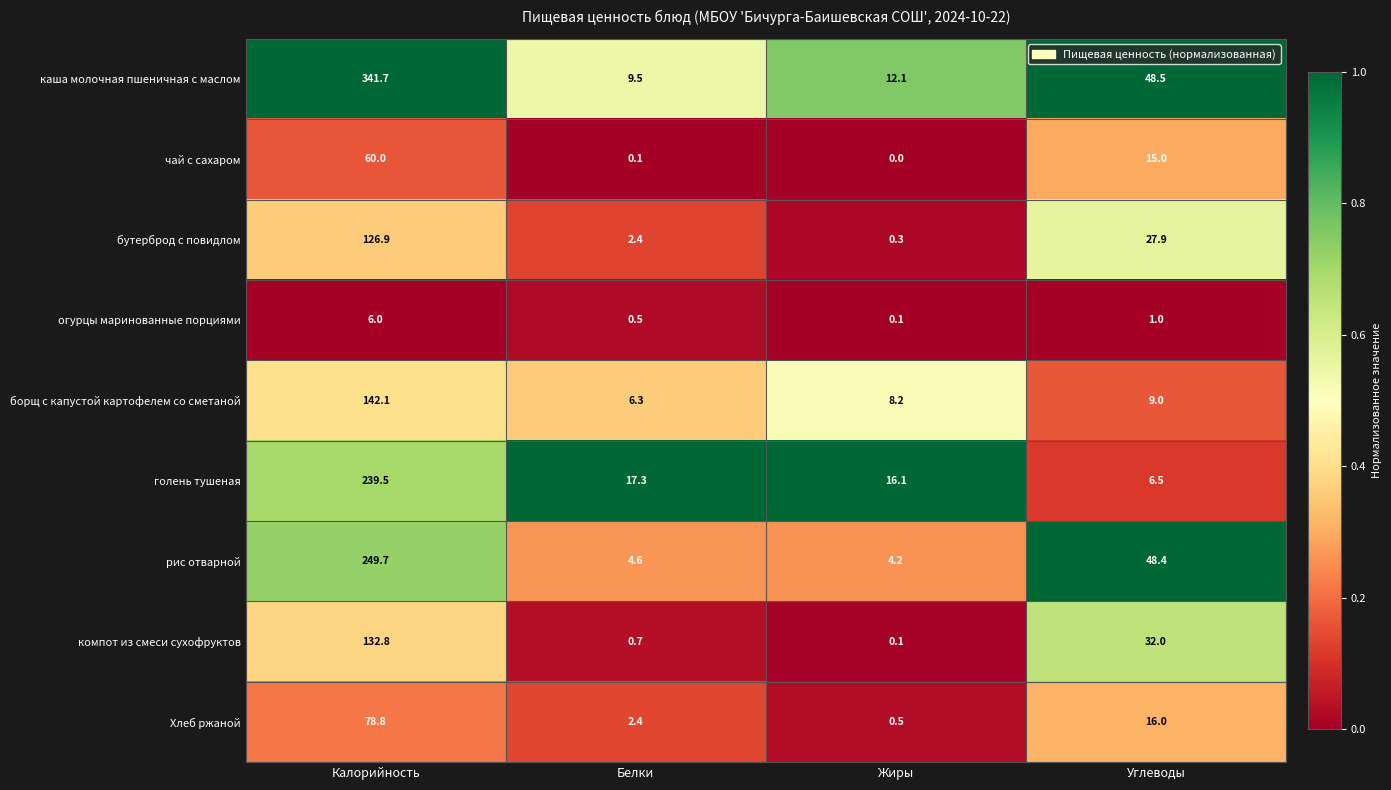

What is the difference between the second highest and minimum values in the чай с сахаром series?

15.0